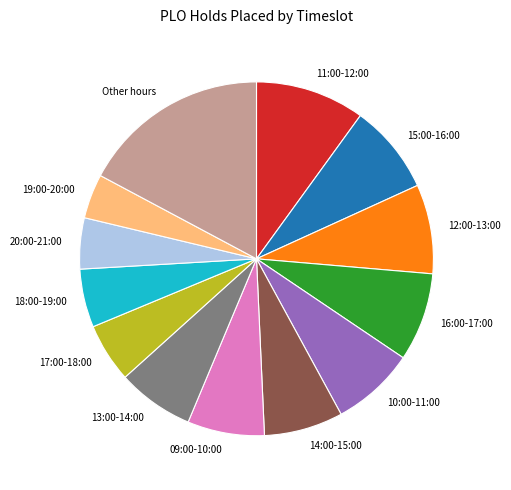

Is 16:00-17:00 the majority of the pie?

No